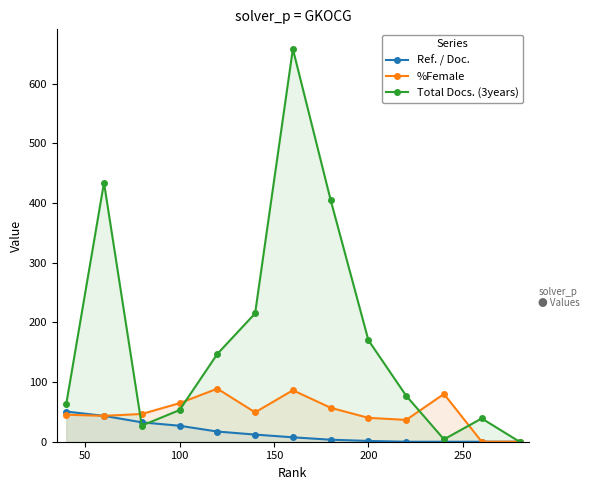

Which series has the widest spread of values?

Total Docs. (3years)